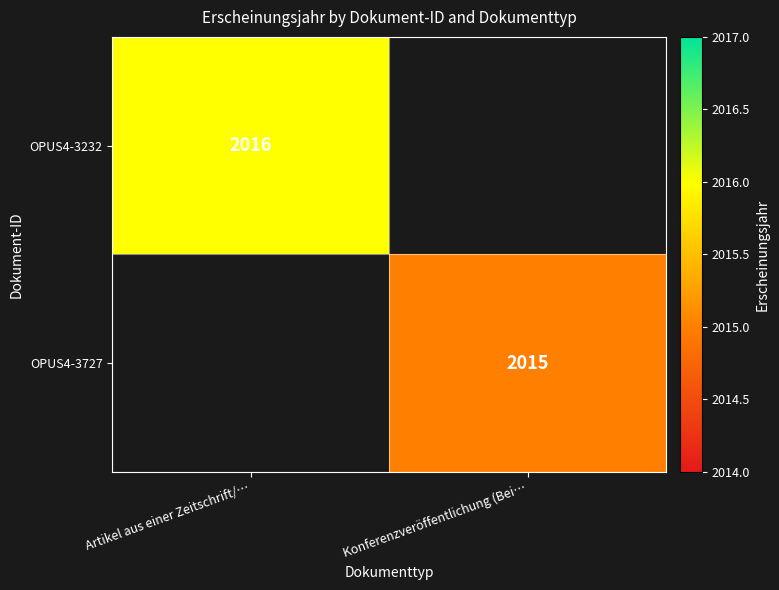

Is it true that OPUS4-3727 equals 2015 at Konferenzveröffentlichung (Bei…?

True